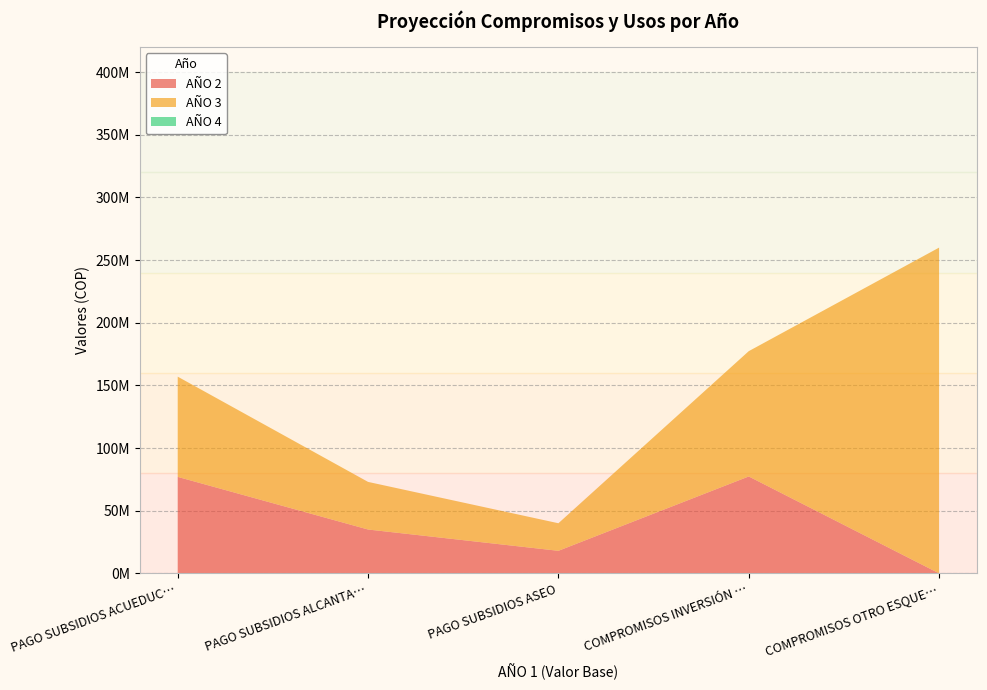

Reading left to right, list all the values displayed in this chart.

AÑO 2: PAGO SUBSIDIOS ACUEDUCTO=77000000	PAGO SUBSIDIOS ALCANTARILLADO=35000000	PAGO SUBSIDIOS ASEO=18000000	COMPROMISOS INVERSIÓN PRESTADORES=77343800	COMPROMISOS OTRO ESQUEMA=0
AÑO 3: PAGO SUBSIDIOS ACUEDUCTO=80000000	PAGO SUBSIDIOS ALCANTARILLADO=38000000	PAGO SUBSIDIOS ASEO=22000000	COMPROMISOS INVERSIÓN PRESTADORES=100000000	COMPROMISOS OTRO ESQUEMA=260000000
AÑO 4: PAGO SUBSIDIOS ACUEDUCTO=0	PAGO SUBSIDIOS ALCANTARILLADO=0	PAGO SUBSIDIOS ASEO=0	COMPROMISOS INVERSIÓN PRESTADORES=0	COMPROMISOS OTRO ESQUEMA=0